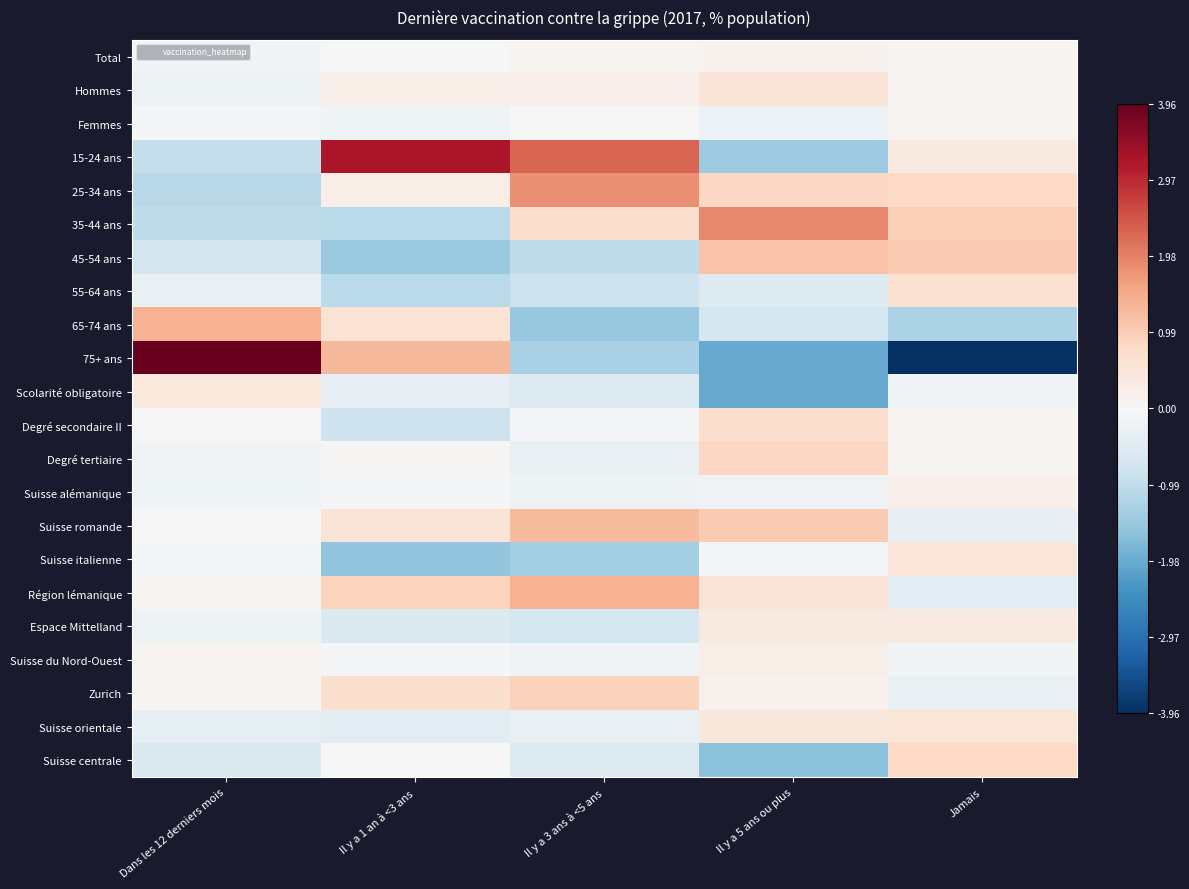

Reading left to right, what are all the values shown in this chart?

Total: Dans les 12 derniers mois=-0.1	Il y a 1 an à <3 ans=0.0	Il y a 3 ans à <5 ans=0.1	Il y a 5 ans ou plus=0.1	Jamais=0.1
Hommes: Dans les 12 derniers mois=-0.2	Il y a 1 an à <3 ans=0.2	Il y a 3 ans à <5 ans=0.2	Il y a 5 ans ou plus=0.5	Jamais=0.1
Femmes: Dans les 12 derniers mois=-0.0	Il y a 1 an à <3 ans=-0.2	Il y a 3 ans à <5 ans=-0.0	Il y a 5 ans ou plus=-0.2	Jamais=0.1
15-24 ans: Dans les 12 derniers mois=-0.9	Il y a 1 an à <3 ans=3.2	Il y a 3 ans à <5 ans=2.3	Il y a 5 ans ou plus=-1.4	Jamais=0.3
25-34 ans: Dans les 12 derniers mois=-1.1	Il y a 1 an à <3 ans=0.3	Il y a 3 ans à <5 ans=1.8	Il y a 5 ans ou plus=0.8	Jamais=0.8
35-44 ans: Dans les 12 derniers mois=-1.0	Il y a 1 an à <3 ans=-1.1	Il y a 3 ans à <5 ans=0.7	Il y a 5 ans ou plus=1.9	Jamais=1.0
45-54 ans: Dans les 12 derniers mois=-0.7	Il y a 1 an à <3 ans=-1.5	Il y a 3 ans à <5 ans=-1.0	Il y a 5 ans ou plus=1.1	Jamais=1.0
55-64 ans: Dans les 12 derniers mois=-0.3	Il y a 1 an à <3 ans=-1.1	Il y a 3 ans à <5 ans=-0.8	Il y a 5 ans ou plus=-0.5	Jamais=0.6
65-74 ans: Dans les 12 derniers mois=1.4	Il y a 1 an à <3 ans=0.5	Il y a 3 ans à <5 ans=-1.5	Il y a 5 ans ou plus=-0.7	Jamais=-1.3
75+ ans: Dans les 12 derniers mois=4.0	Il y a 1 an à <3 ans=1.3	Il y a 3 ans à <5 ans=-1.3	Il y a 5 ans ou plus=-2.0	Jamais=-4.0
Scolarité obligatoire: Dans les 12 derniers mois=0.4	Il y a 1 an à <3 ans=-0.3	Il y a 3 ans à <5 ans=-0.5	Il y a 5 ans ou plus=-2.0	Jamais=-0.2
Degré secondaire II: Dans les 12 derniers mois=-0.0	Il y a 1 an à <3 ans=-0.8	Il y a 3 ans à <5 ans=-0.1	Il y a 5 ans ou plus=0.7	Jamais=0.1
Degré tertiaire: Dans les 12 derniers mois=-0.1	Il y a 1 an à <3 ans=0.0	Il y a 3 ans à <5 ans=-0.3	Il y a 5 ans ou plus=0.8	Jamais=0.1
Suisse alémanique: Dans les 12 derniers mois=-0.2	Il y a 1 an à <3 ans=-0.1	Il y a 3 ans à <5 ans=-0.2	Il y a 5 ans ou plus=-0.1	Jamais=0.2
Suisse romande: Dans les 12 derniers mois=0.0	Il y a 1 an à <3 ans=0.5	Il y a 3 ans à <5 ans=1.2	Il y a 5 ans ou plus=1.0	Jamais=-0.3
Suisse italienne: Dans les 12 derniers mois=-0.1	Il y a 1 an à <3 ans=-1.6	Il y a 3 ans à <5 ans=-1.3	Il y a 5 ans ou plus=-0.0	Jamais=0.5
Région lémanique: Dans les 12 derniers mois=0.1	Il y a 1 an à <3 ans=0.9	Il y a 3 ans à <5 ans=1.4	Il y a 5 ans ou plus=0.5	Jamais=-0.4
Espace Mittelland: Dans les 12 derniers mois=-0.2	Il y a 1 an à <3 ans=-0.6	Il y a 3 ans à <5 ans=-0.7	Il y a 5 ans ou plus=0.3	Jamais=0.4
Suisse du Nord-Ouest: Dans les 12 derniers mois=0.1	Il y a 1 an à <3 ans=-0.1	Il y a 3 ans à <5 ans=-0.1	Il y a 5 ans ou plus=0.2	Jamais=-0.1
Zurich: Dans les 12 derniers mois=0.1	Il y a 1 an à <3 ans=0.6	Il y a 3 ans à <5 ans=0.9	Il y a 5 ans ou plus=0.2	Jamais=-0.3
Suisse orientale: Dans les 12 derniers mois=-0.4	Il y a 1 an à <3 ans=-0.4	Il y a 3 ans à <5 ans=-0.3	Il y a 5 ans ou plus=0.4	Jamais=0.5
Suisse centrale: Dans les 12 derniers mois=-0.6	Il y a 1 an à <3 ans=-0.0	Il y a 3 ans à <5 ans=-0.5	Il y a 5 ans ou plus=-1.6	Jamais=0.8